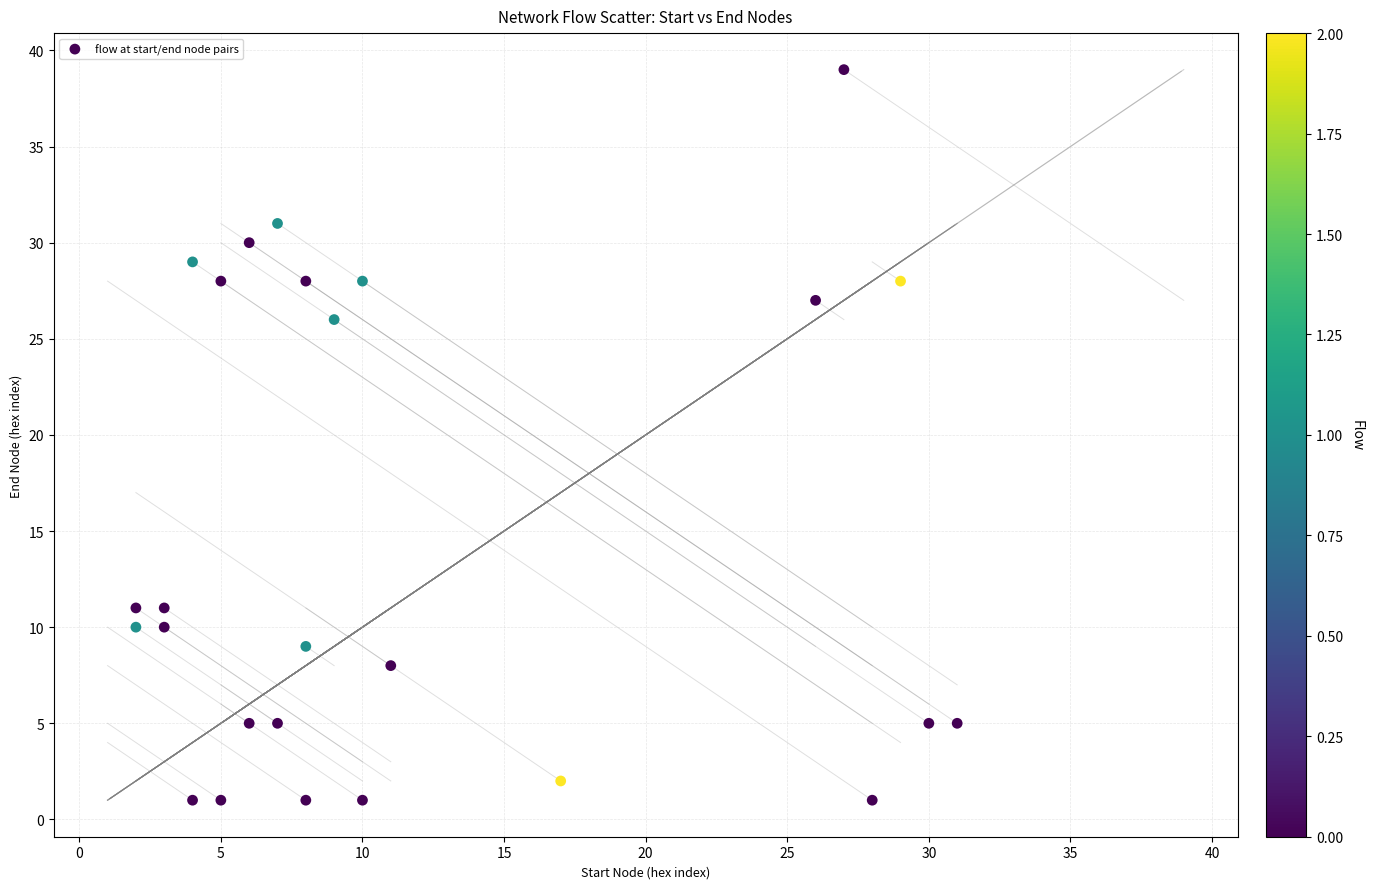

What is the range of Y values (max minus min)?

38